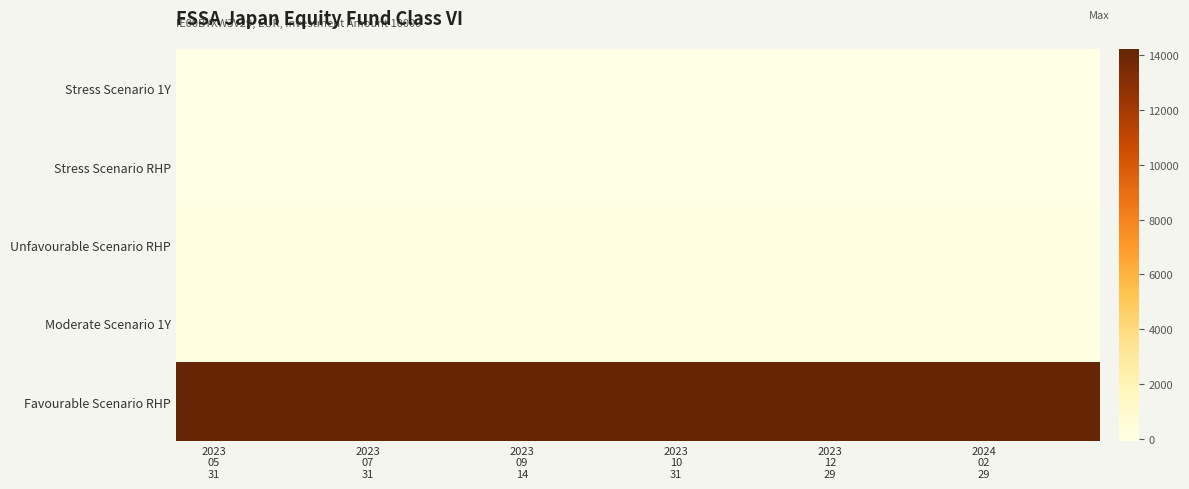

Reading left to right, extract all data points from this chart.

Stress Scenario 1Y: -74.9	-74.9	-74.9	-74.9	-74.9	-74.9	-74.9	-74.9	-74.9	-74.9	-74.9	-74.9
Stress Scenario RHP: -37.7	-37.7	-37.7	-37.7	-37.7	-37.7	-37.7	-37.7	-37.7	-37.7	-37.7	-37.7
Unfavourable Scenario RHP: -8.1	-8.5	-8.6	-9.0	-9.3	-10.1	-11.3	-9.1	-8.2	-8.7	-8.7	-8.9
Moderate Scenario 1Y: 2.4	2.4	2.4	2.4	1.8	1.8	1.8	0.2	0.2	-0.1	-0.9	-1.2
Favourable Scenario RHP: 14220.0	14220.0	14220.0	14220.0	14220.0	14220.0	14220.0	14220.0	14220.0	14220.0	14220.0	14220.0